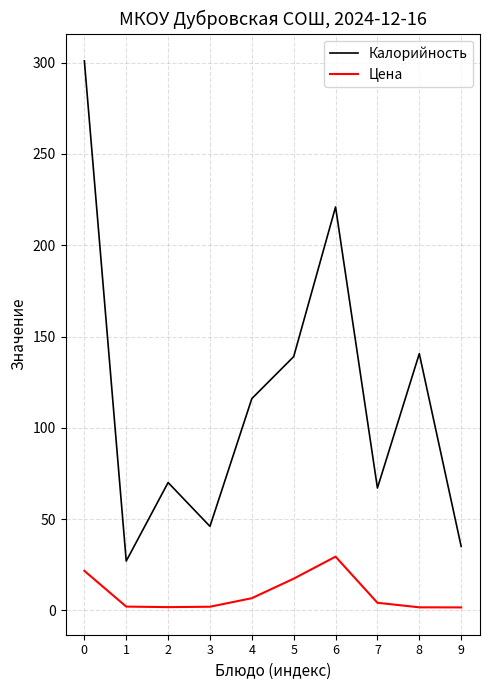

Rank the series at 9 from highest to lowest value.

Калорийность, Цена